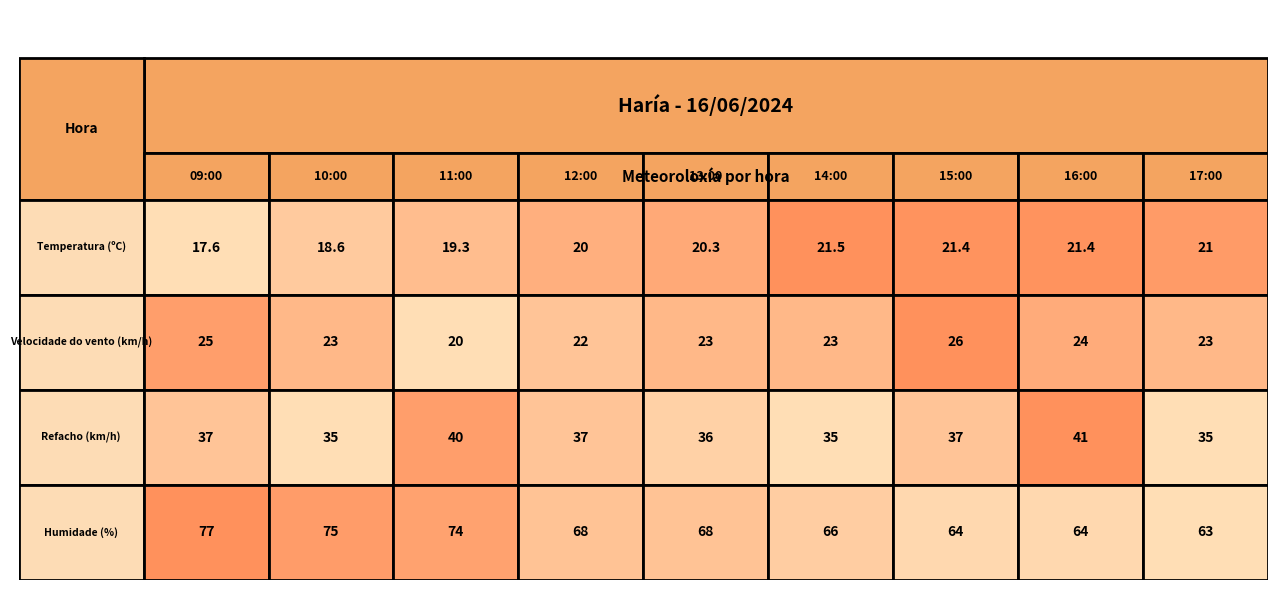

Reading left to right, extract all data points from this chart.

09:00: 17.6	25.0	37.0	77.0
10:00: 18.6	23.0	35.0	75.0
11:00: 19.3	20.0	40.0	74.0
12:00: 20.0	22.0	37.0	68.0
13:00: 20.3	23.0	36.0	68.0
14:00: 21.5	23.0	35.0	66.0
15:00: 21.4	26.0	37.0	64.0
16:00: 21.4	24.0	41.0	64.0
17:00: 21.0	23.0	35.0	63.0